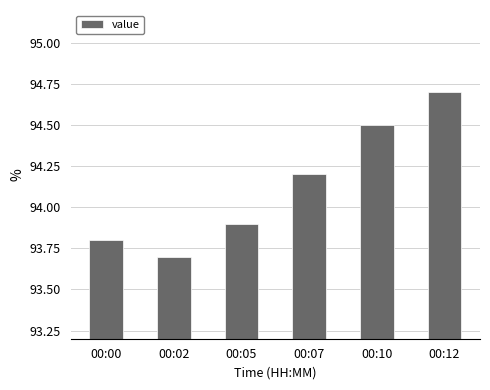

Reading right to left, extract all data points from this chart.

00:12=94.7	00:10=94.5	00:07=94.2	00:05=93.9	00:02=93.7	00:00=93.8